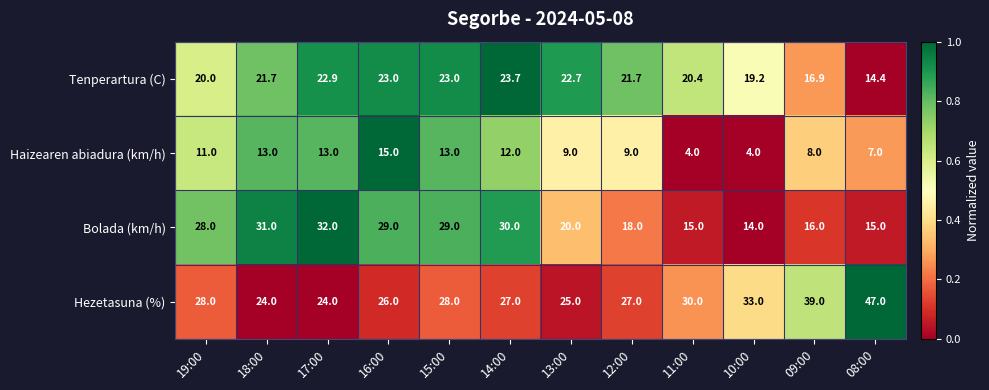

What is the average value of the Bolada (km/h) series?

23.1